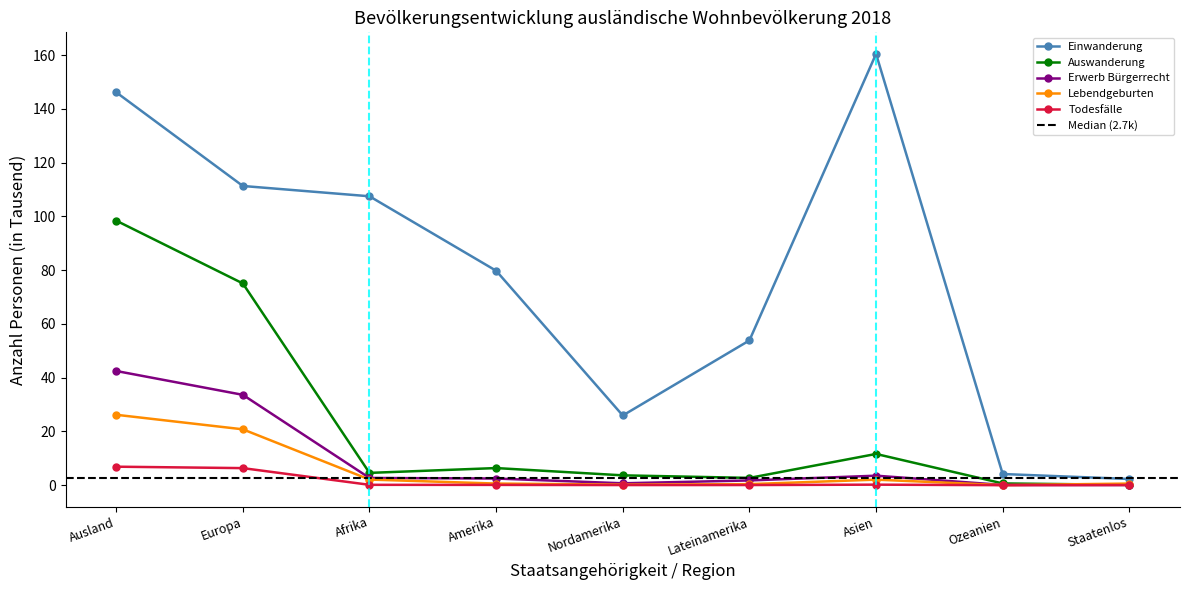

Which series has the largest total across all categories?

Einwanderung